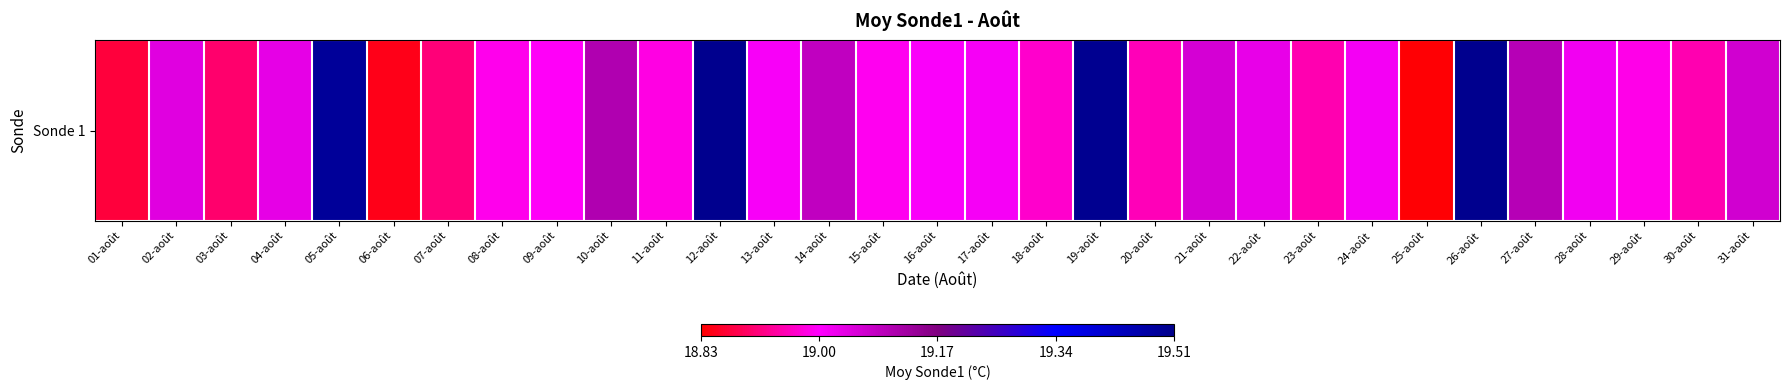

At which category does the chart reach its minimum across all series?

25-août